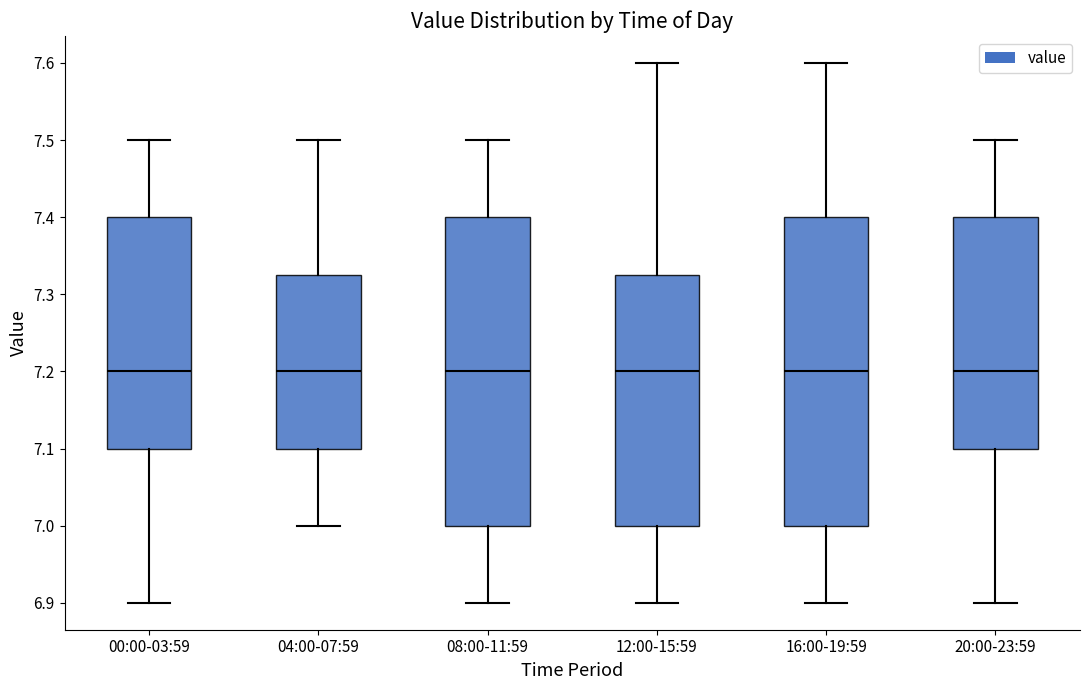

Reading left to right, read every box against the y-axis: the position of its median line, the range the box covers, and the ends of its whiskers. The values are not printed on the chart, so give them approximately, as read against the axis.

00:00-03:59: median 7.20, box 7.10 to 7.40, whiskers 6.90 to 7.50
04:00-07:59: median 7.20, box 7.10 to 7.33, whiskers 7.00 to 7.50
08:00-11:59: median 7.20, box 7.00 to 7.40, whiskers 6.90 to 7.50
12:00-15:59: median 7.20, box 7.00 to 7.33, whiskers 6.90 to 7.60
16:00-19:59: median 7.20, box 7.00 to 7.40, whiskers 6.90 to 7.60
20:00-23:59: median 7.20, box 7.10 to 7.40, whiskers 6.90 to 7.50